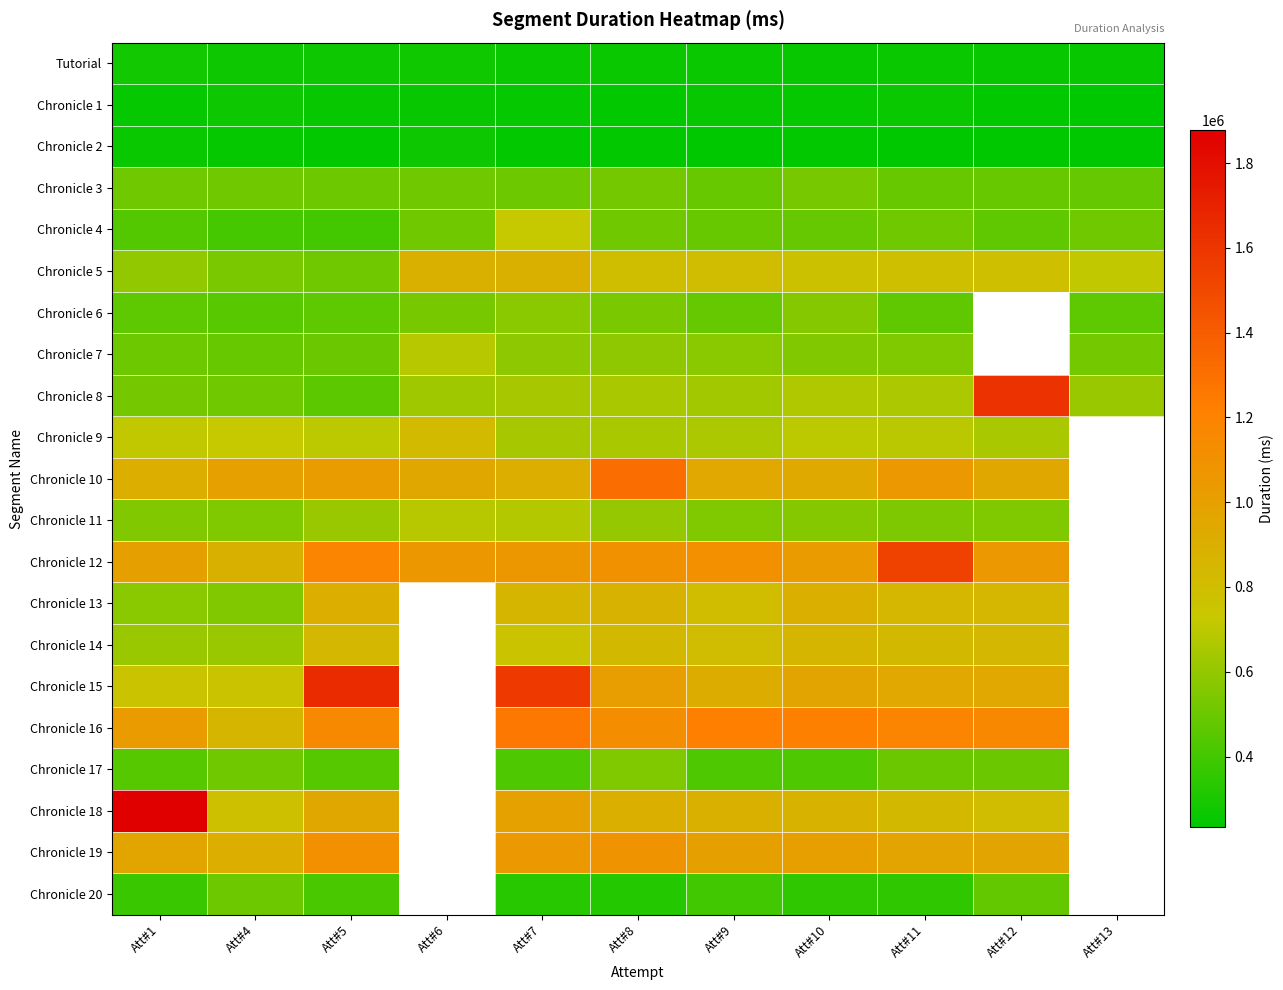

How many positive values does the Chronicle 19 series have?

9